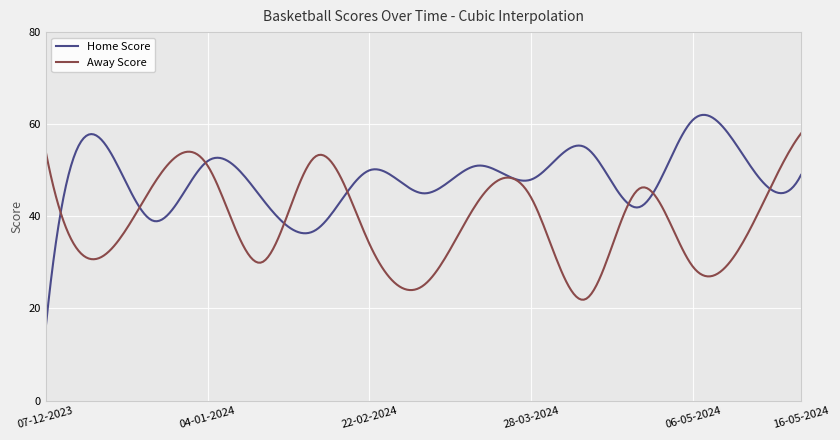

What is the difference between the second highest and second lowest values in the Home Score series?

40.9